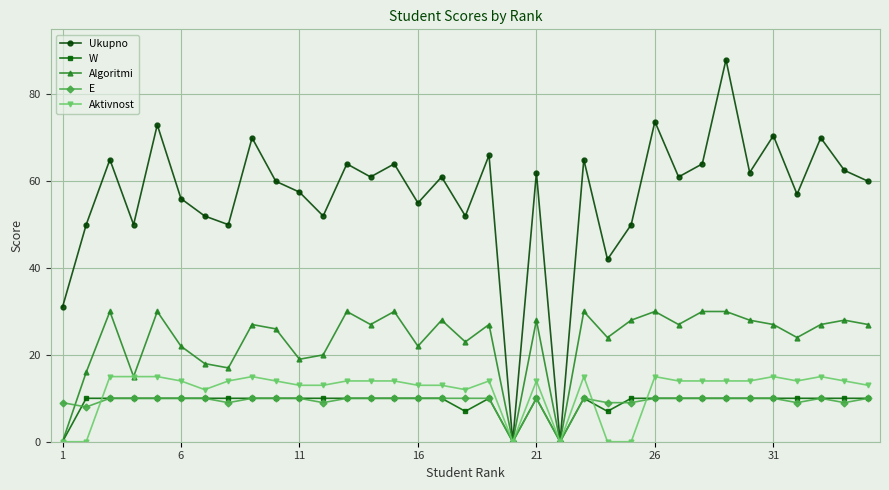

True or false: Ukupno has more than 1 interior local peaks.

True